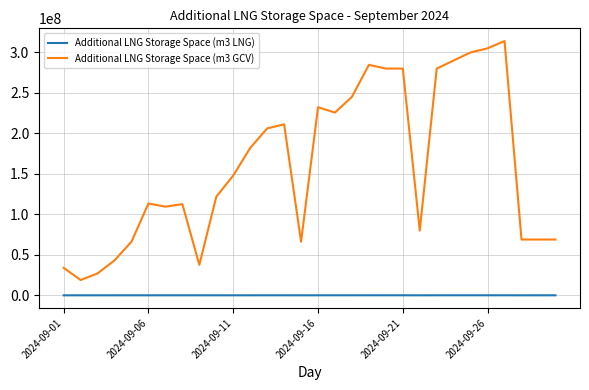

True or false: Additional LNG Storage Space (m3 LNG) has more than 1 points higher than both neighbors.

True